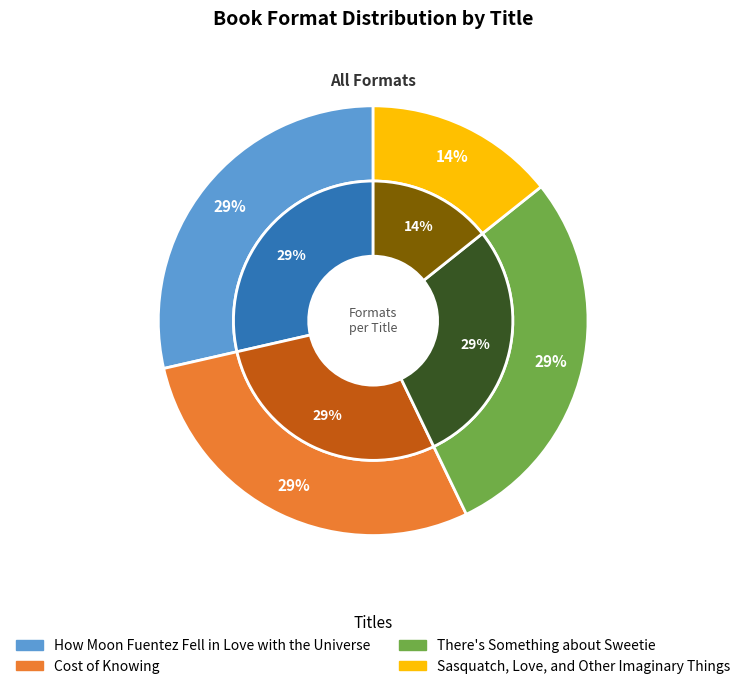

Which category has the biggest portion of the pie?

How Moon Fuentez Fell in Love with the Universe